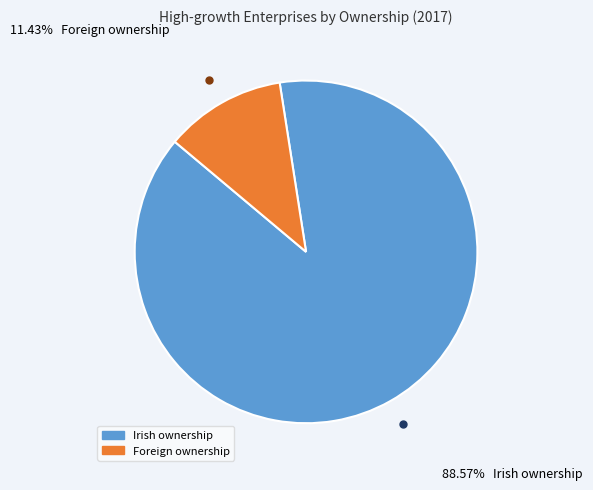

To the nearest percent, what is the difference between the largest and smallest slice percentages?

77%